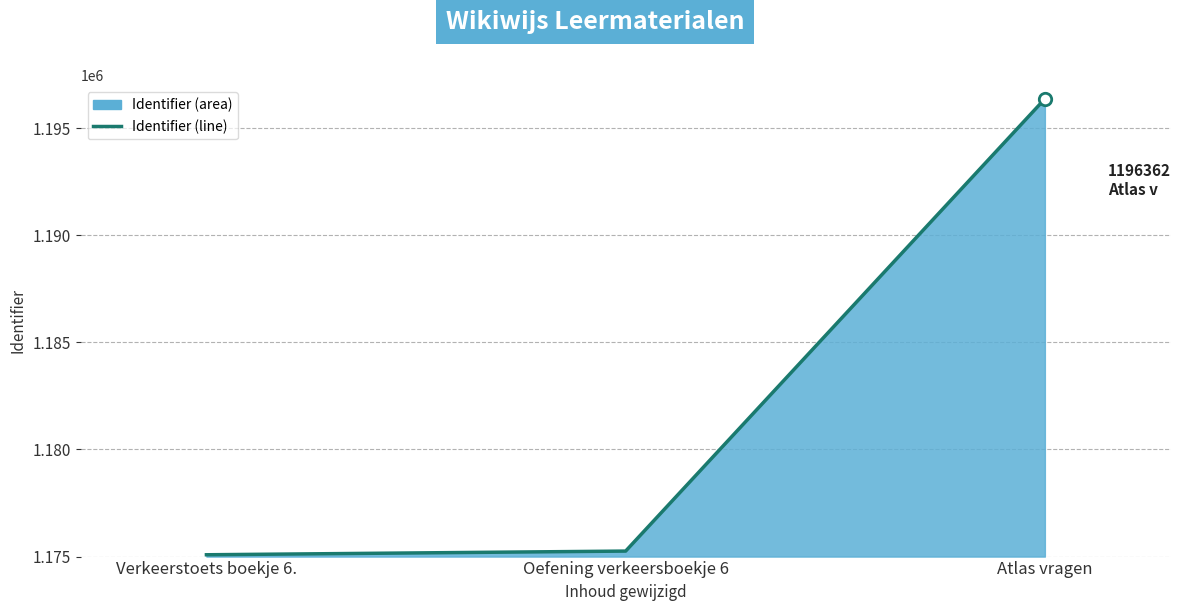

Approximately how many times larger is the value at Atlas vragen compared to Oefening verkeersboekje 6?

1.0